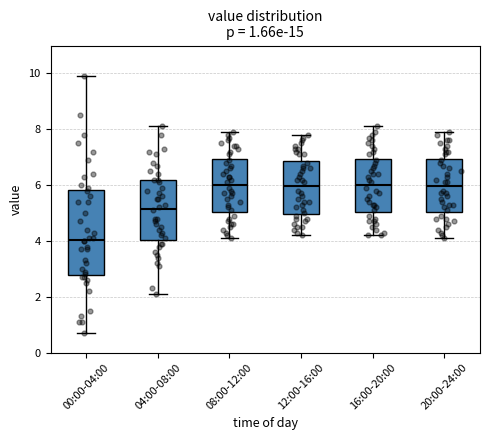

Which box's median line is the lowest?

00:00-04:00